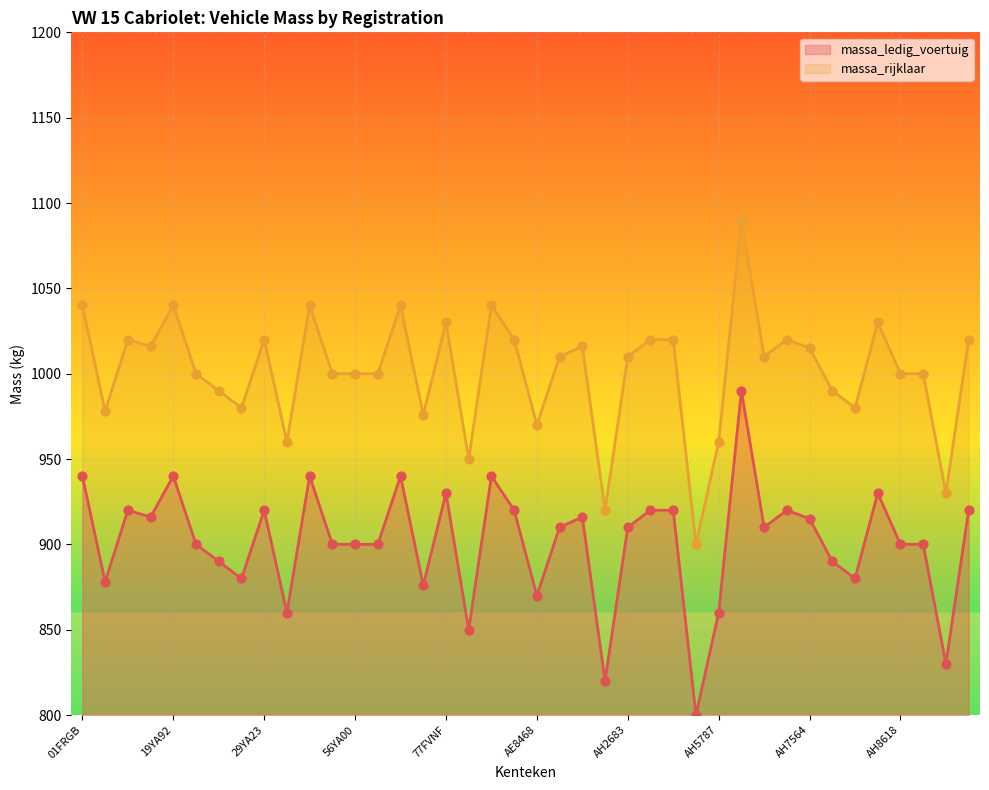

At how many categories does at least one series exceed 1058?

1